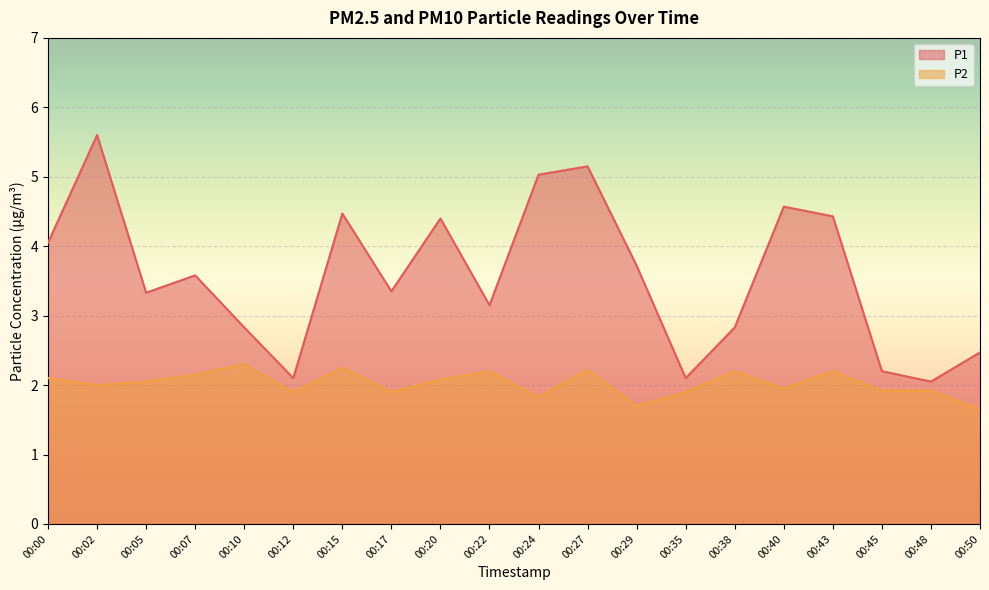

How many lines are shown in the chart?

2